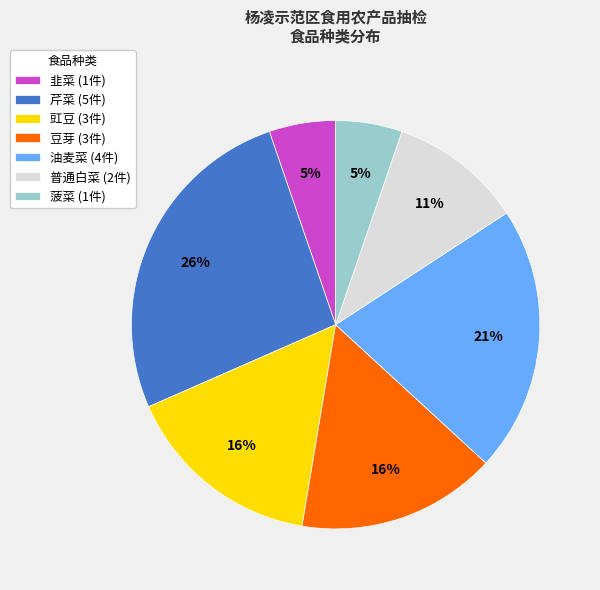

Is there a majority slice in this chart?

No